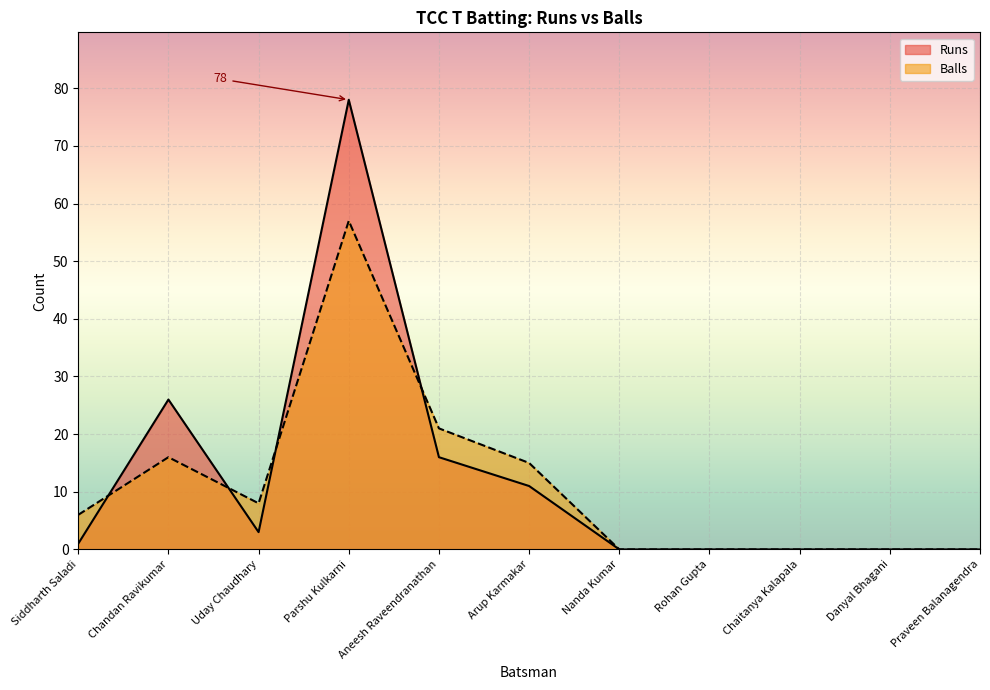

What is the label of the 11th point from the left?

Praveen Balanagendra